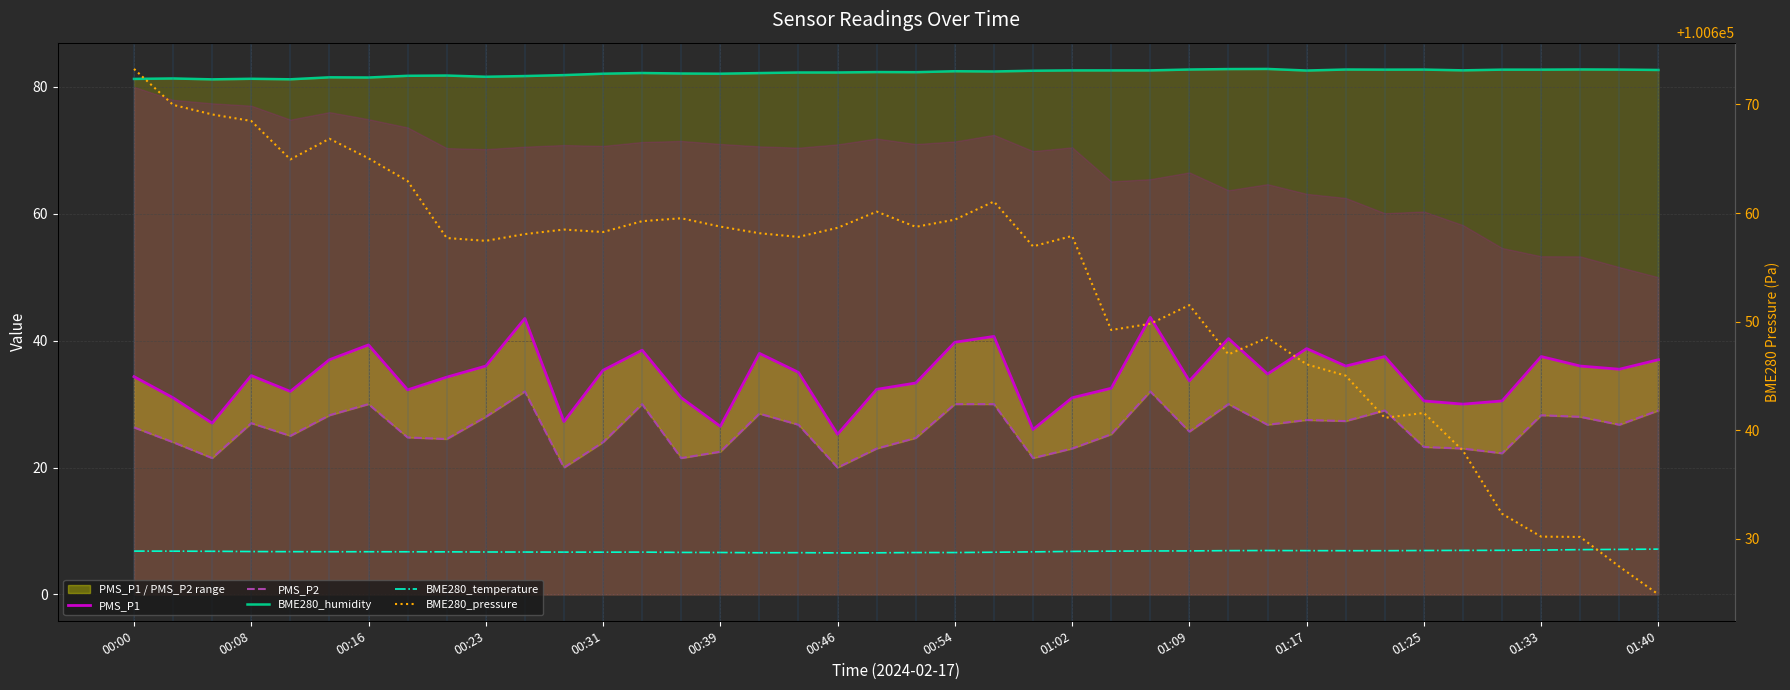

What is the average value of the BME280_pressure series?

100653.5